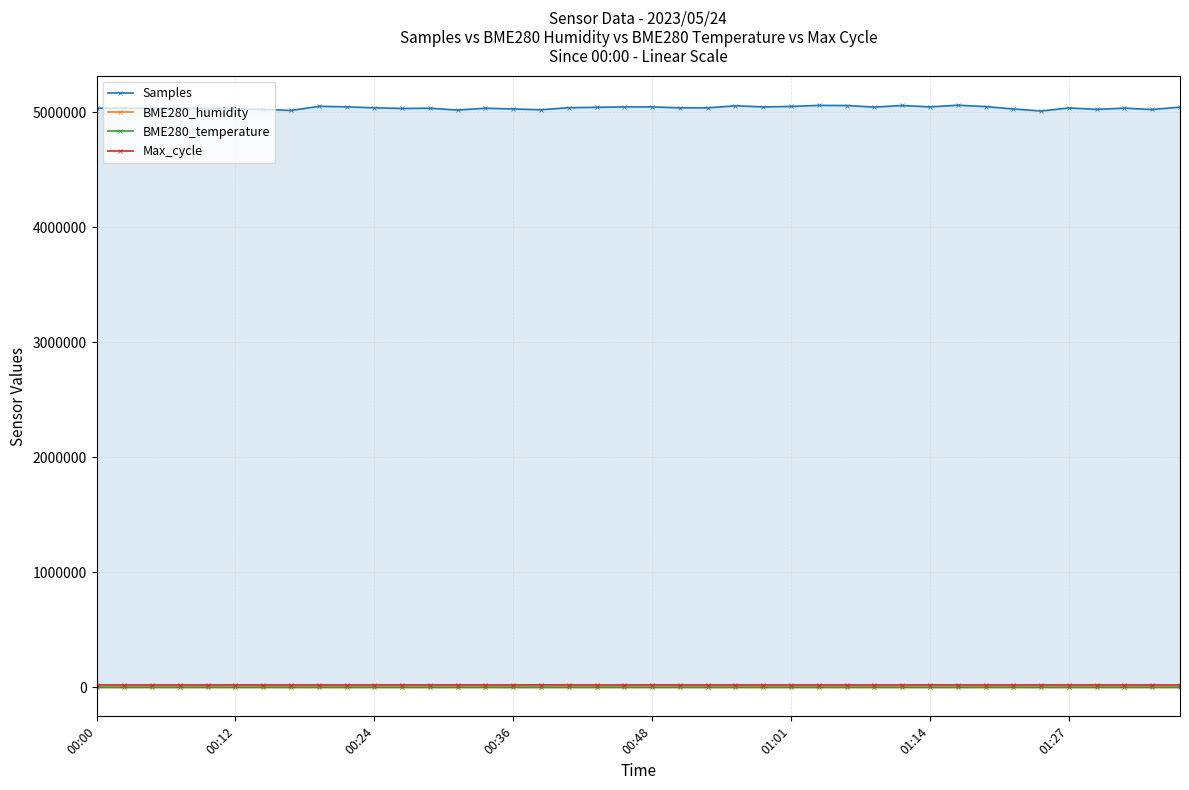

True or false: Samples has more than 2 interior local peaks.

True